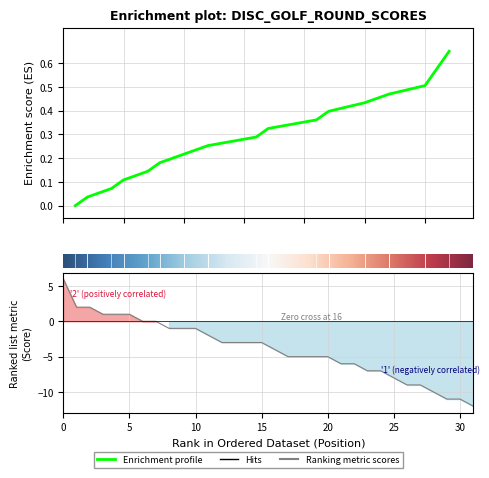

Where is event_relative_score nearest to the value 0?

1